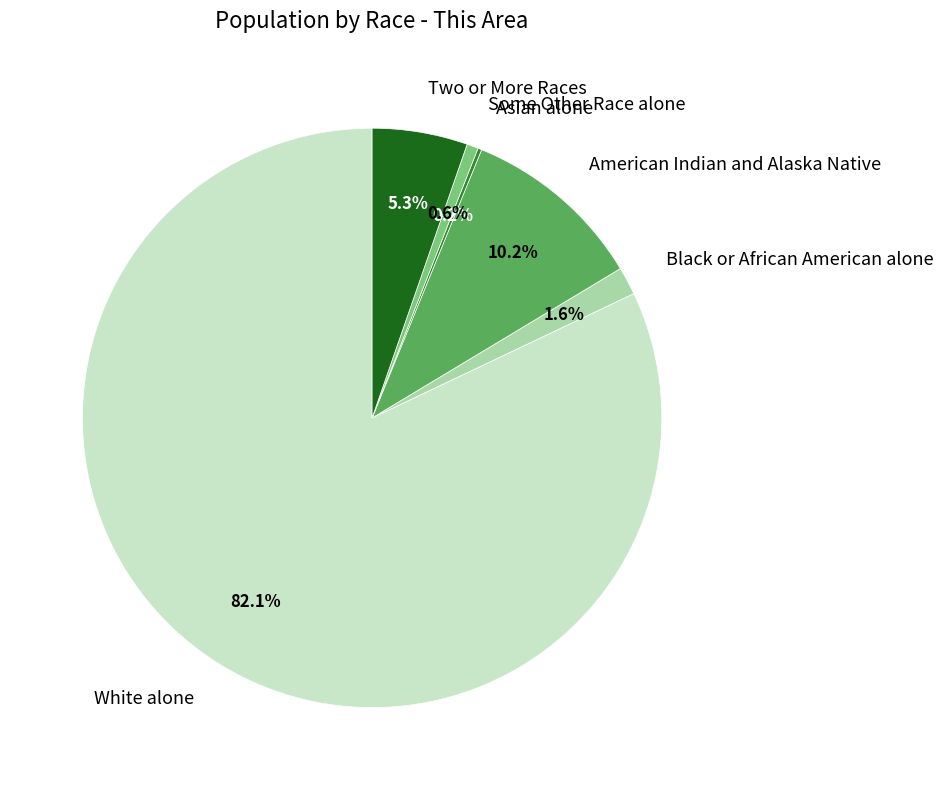

Combined, do Two or More Races and Black or African American alone account for over 50%?

No